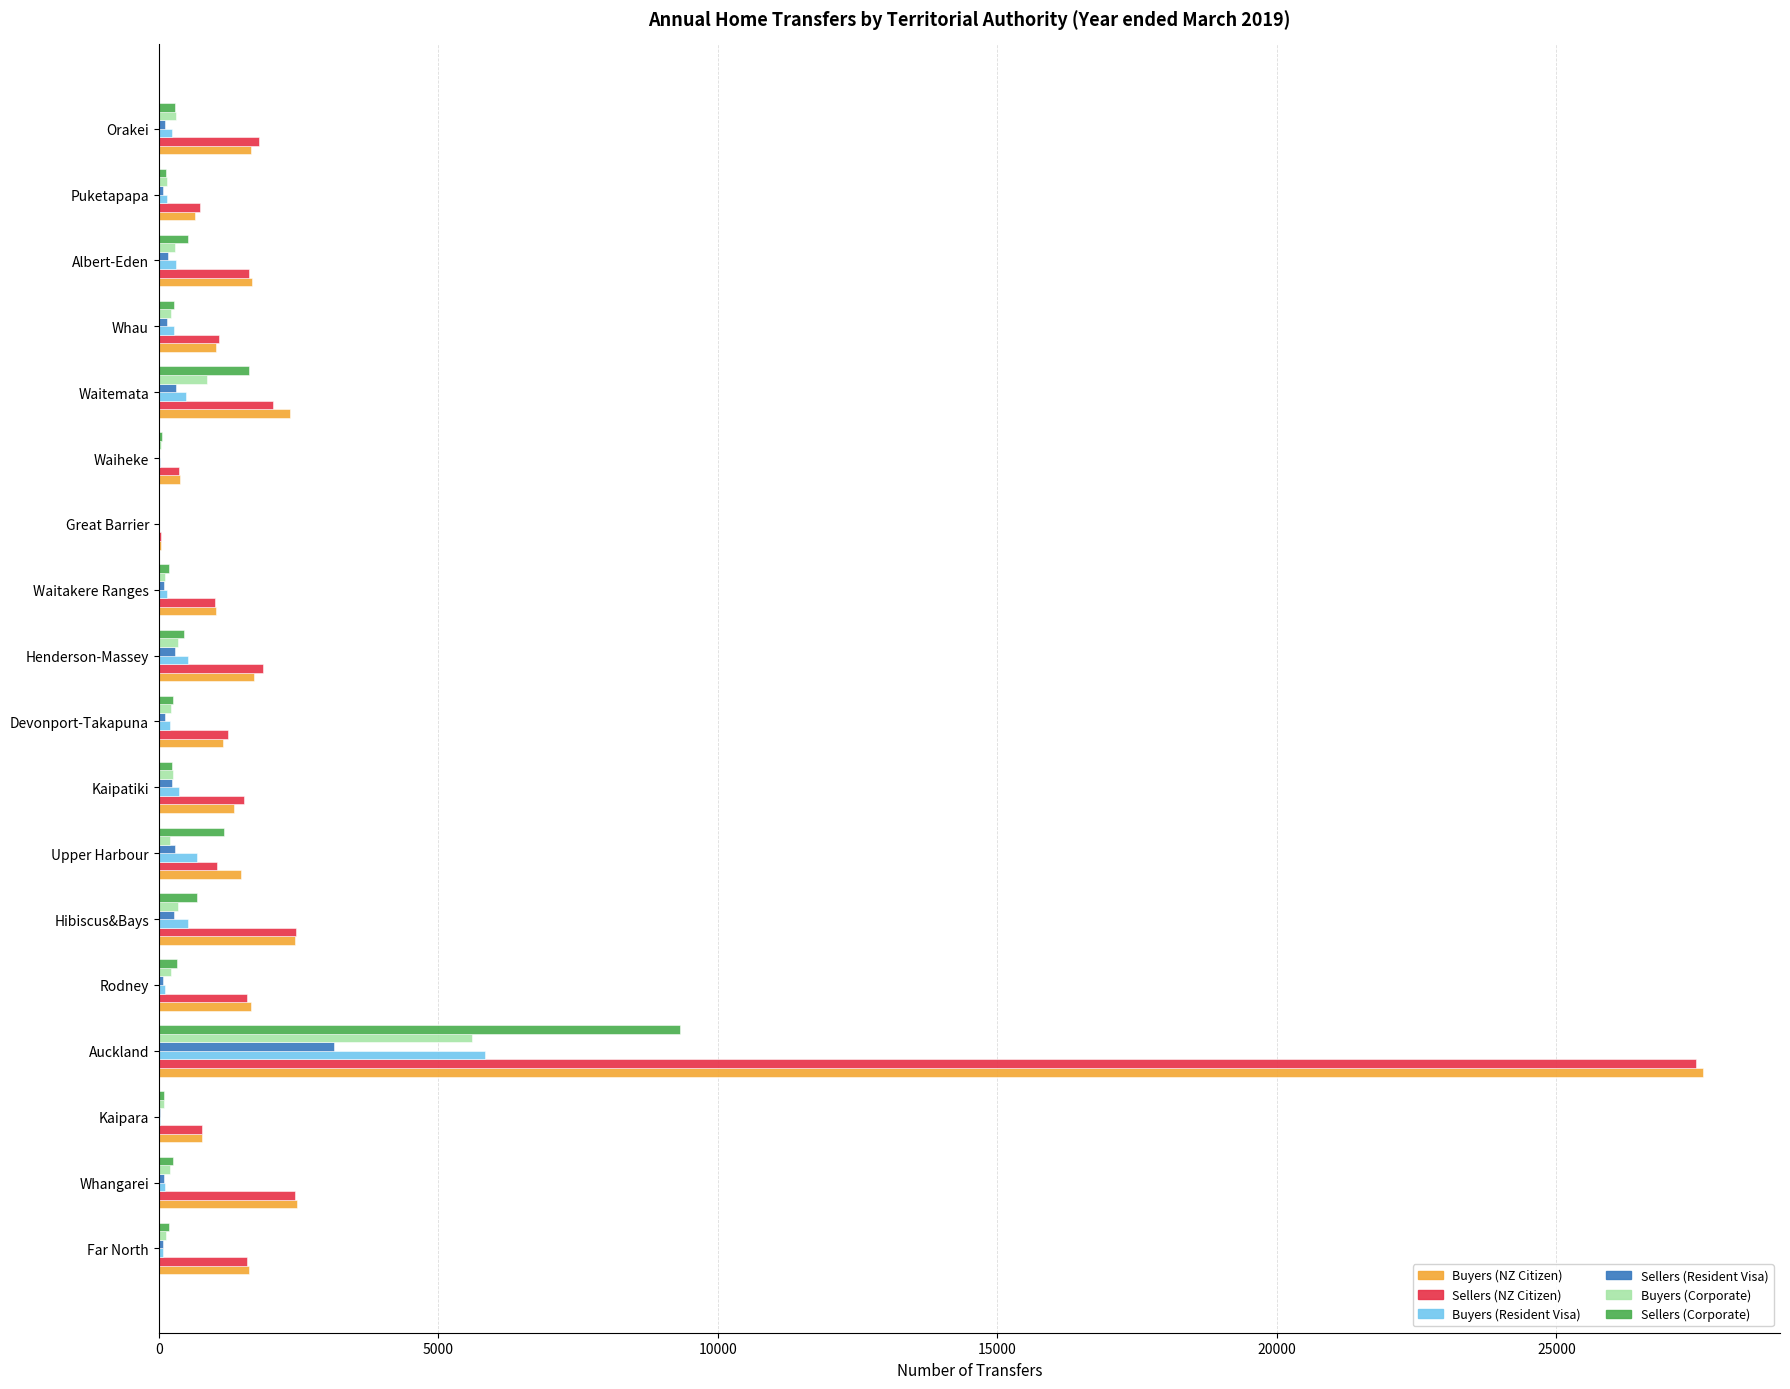

Is it true that Buyers (NZ Citizen) equals 774 at Kaipara?

True